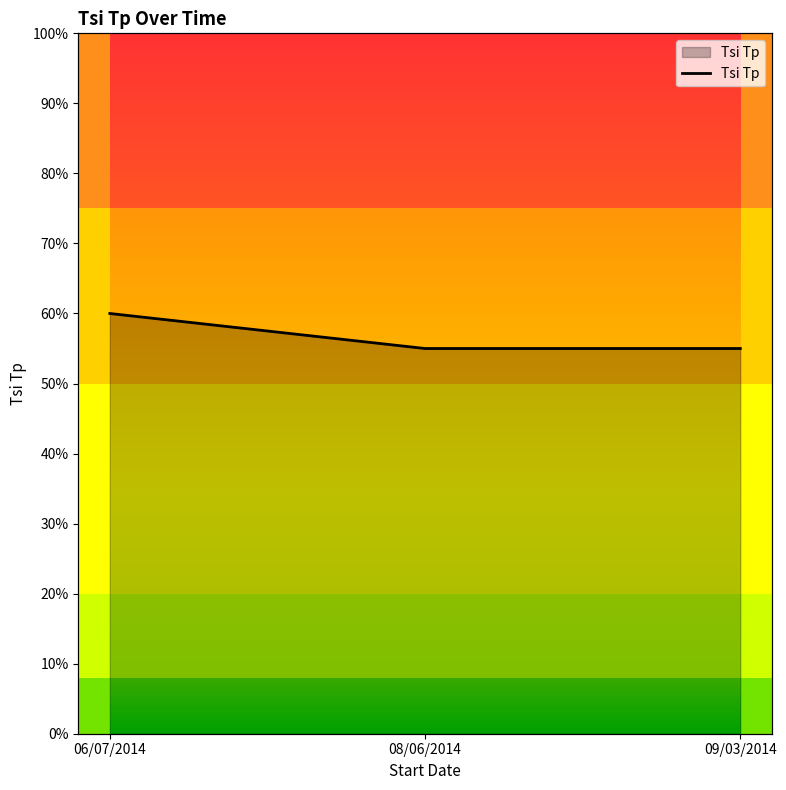

List the labels in order of value, largest first.

06/07/2014, 08/06/2014, 09/03/2014